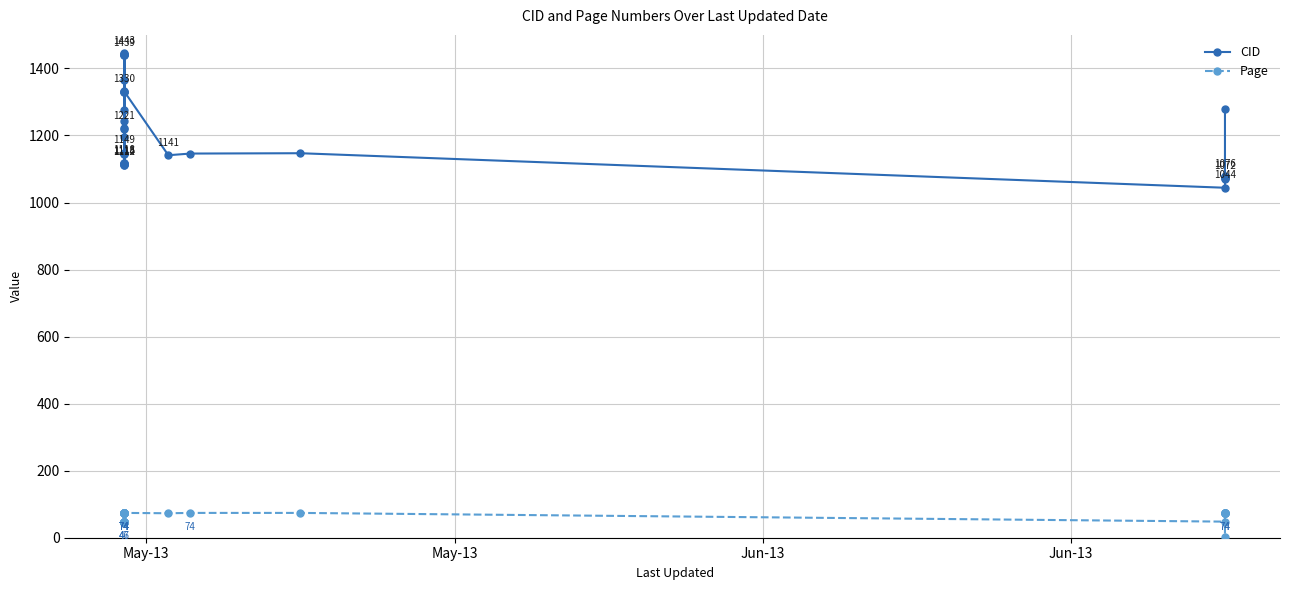

What is the minimum value for Page?

3